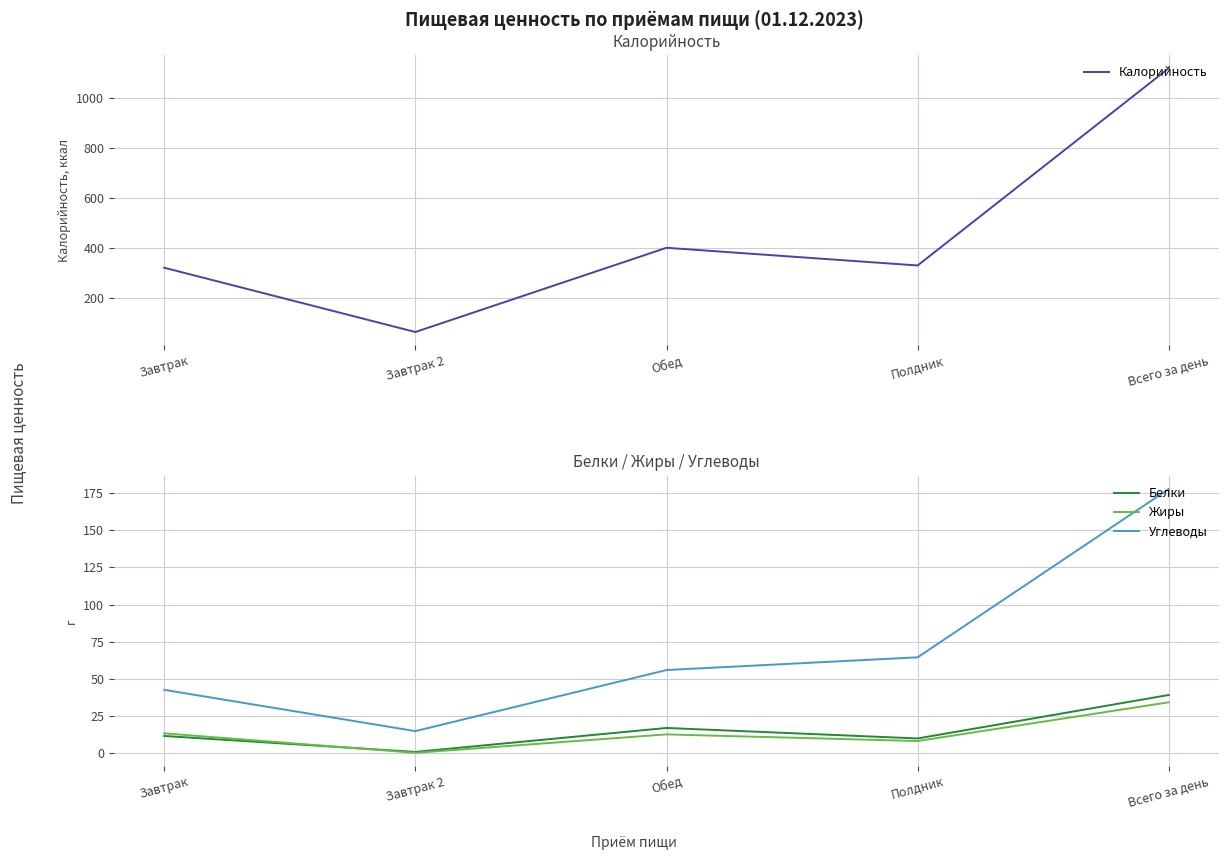

What is the sum of the Калорийность values at Завтрак 2 and Всего за день?

1184.7